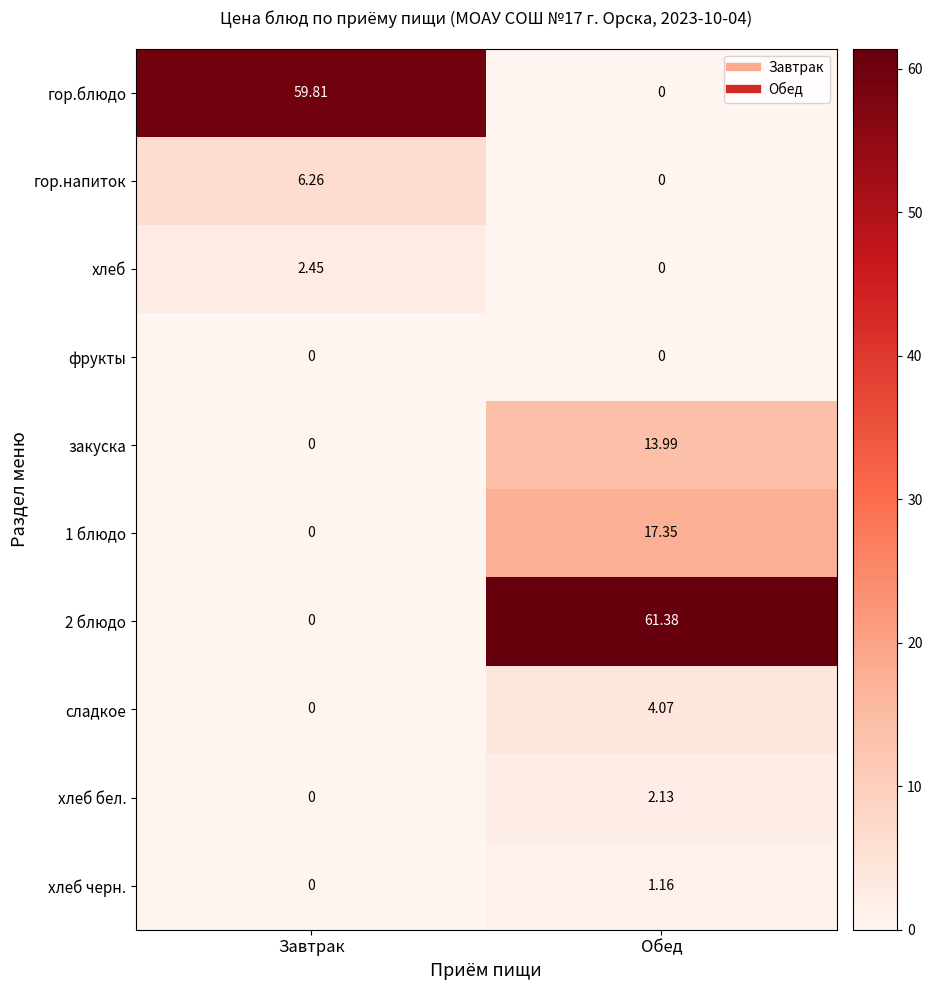

Between Завтрак and Обед, which series saw the biggest shift?

2 блюдо